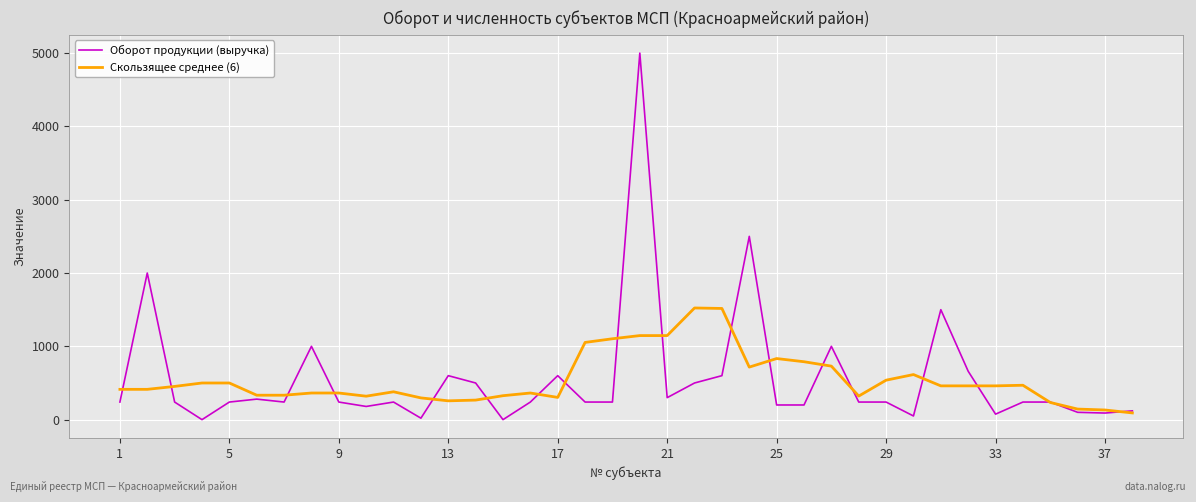

What are all the series names shown in the legend?

Оборот продукции (выручка), Скользящее среднее (6)